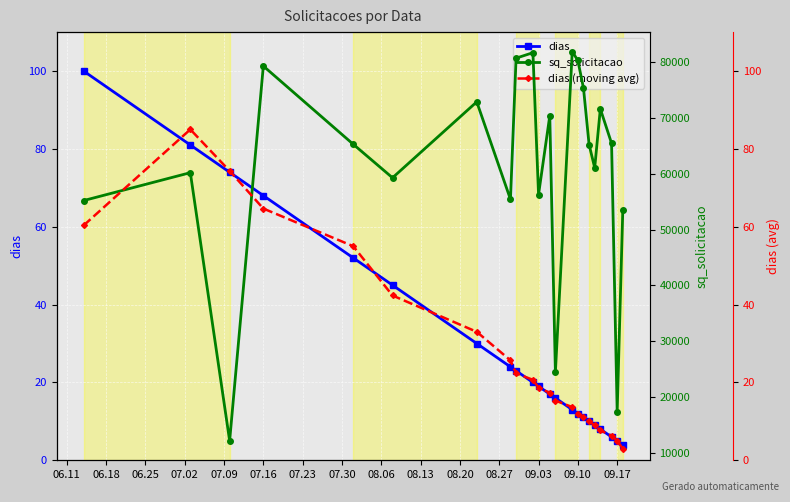

The value of dias at 09.17 is 3.1. True or false?

False